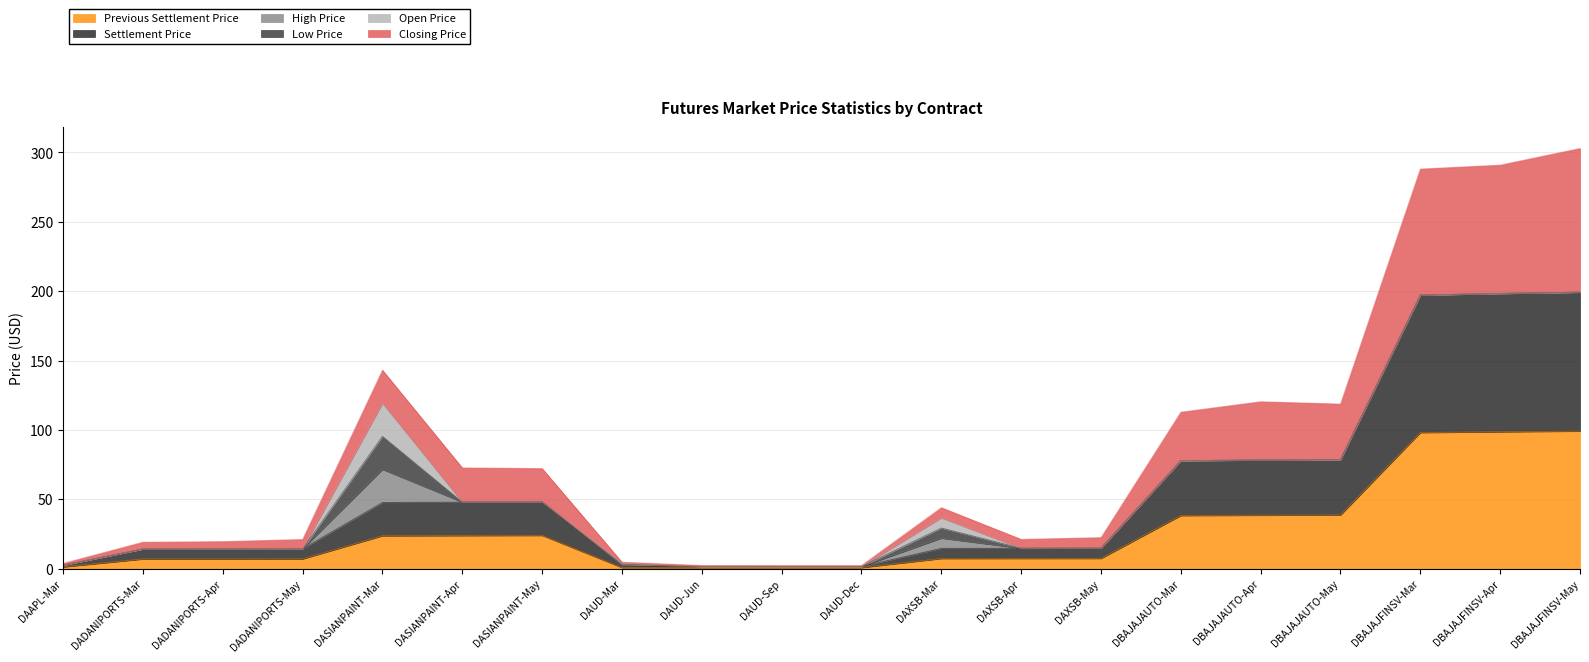

What is the label of the 7th point from the right?

DAXSB-May